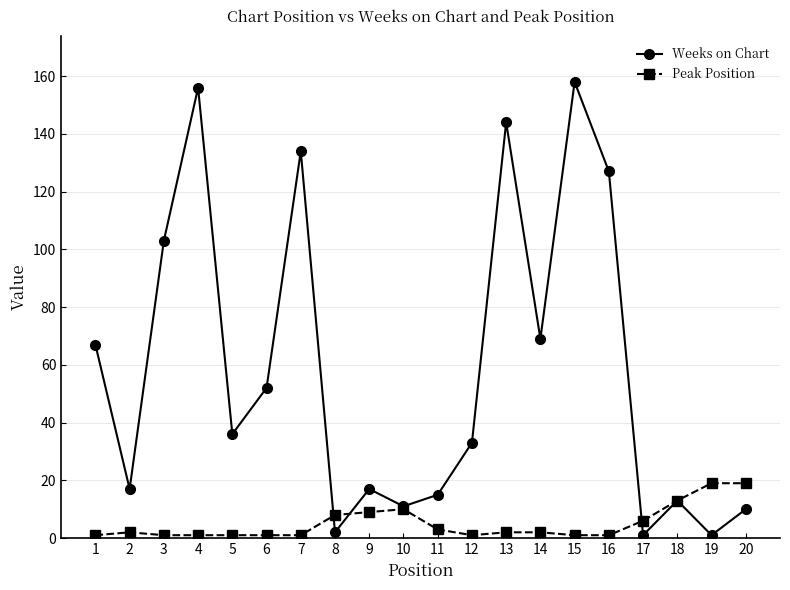

What is the highest value of the Weeks on Chart series?

158